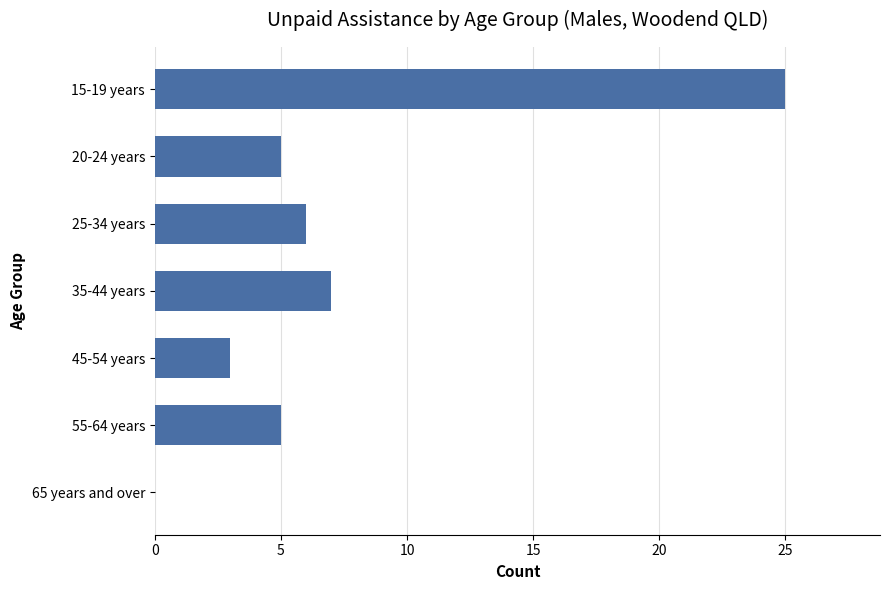

Are the bars grouped side by side (vs. stacked)?

No